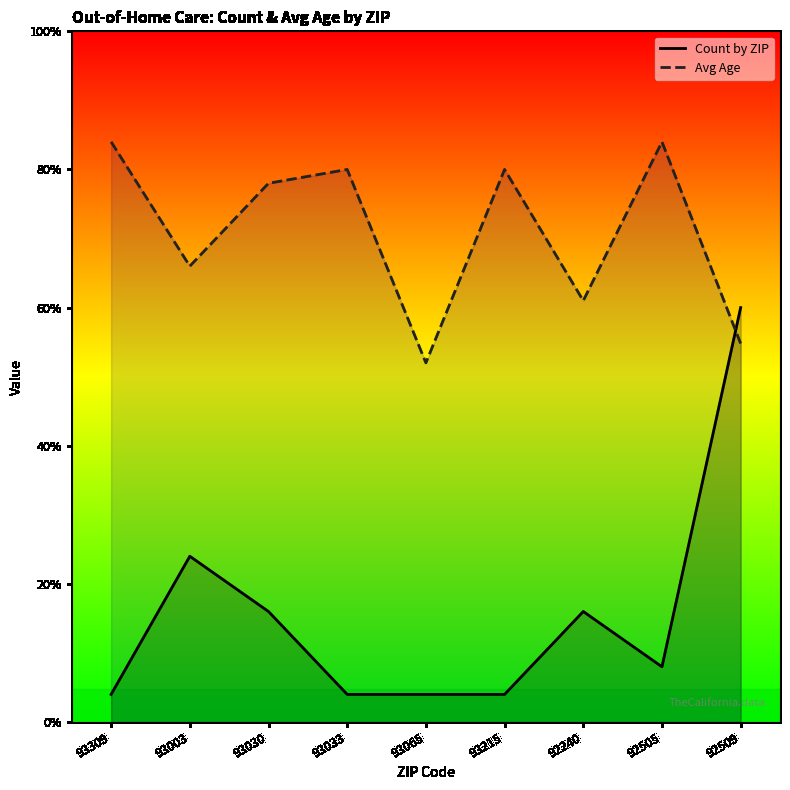

What is the label of the 3rd point from the right?

92240